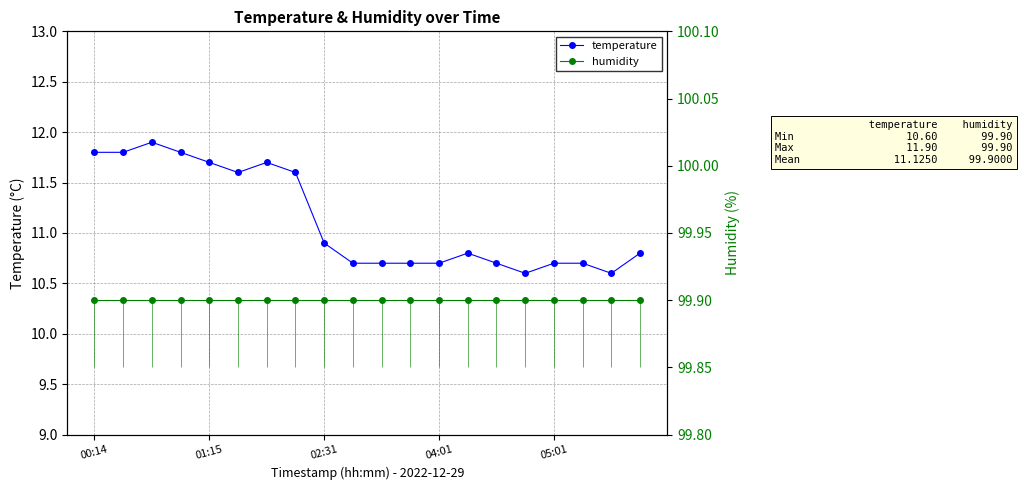

True or false: temperature has a value of 3.3 at 5.

False